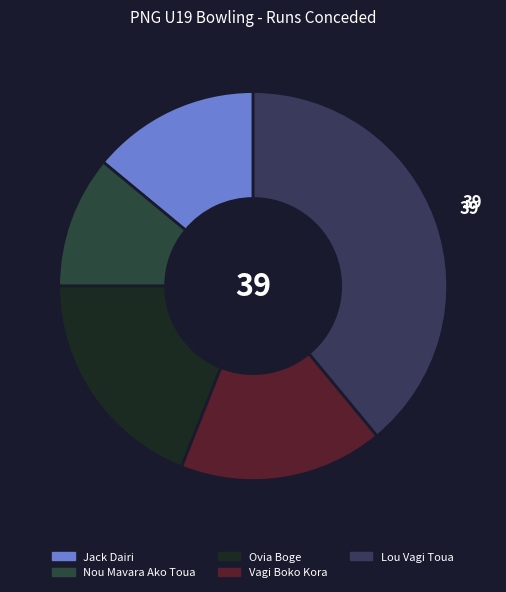

Is there a majority slice in this chart?

No